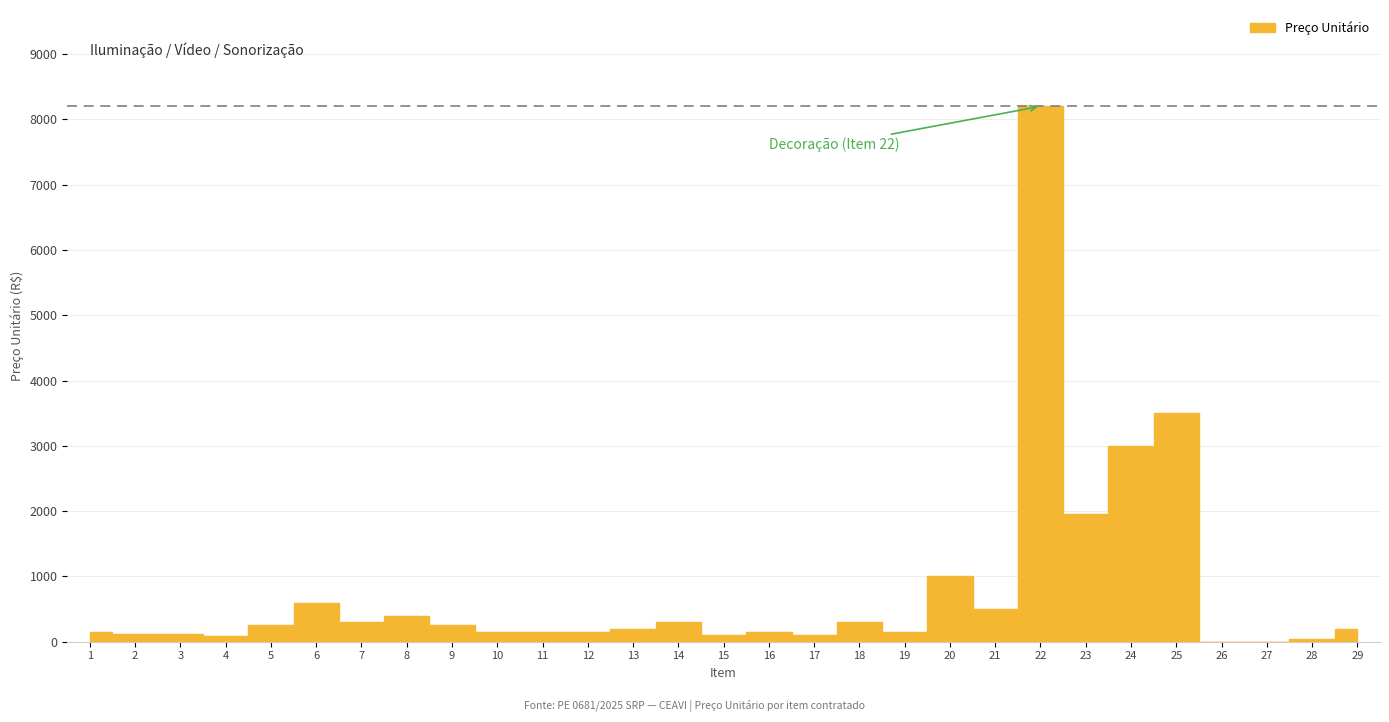

What value does the data have at 9?

250.0